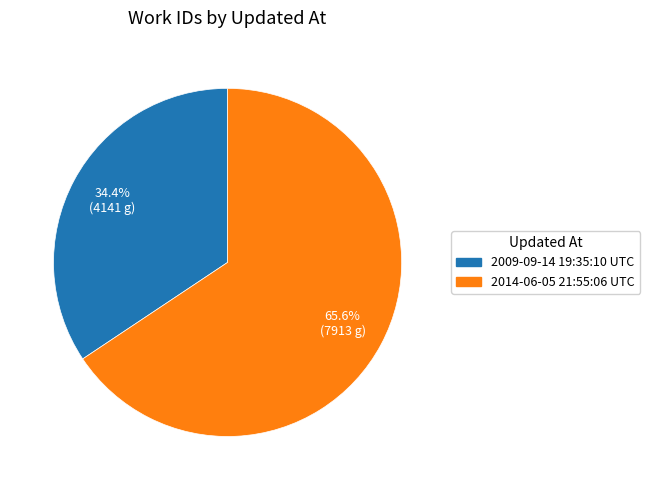

To the nearest percent, what percentage of the pie is 2009-09-14 19:35:10 UTC?

34%